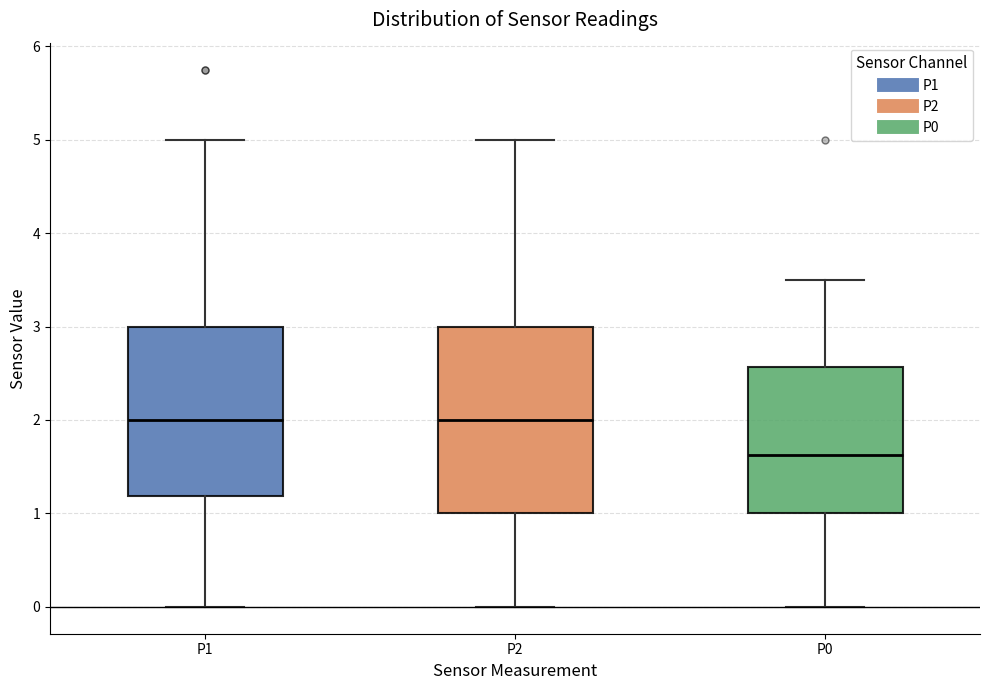

Reading left to right, transcribe this box plot: for each box, give where its median line is, the range the box spans, and where its two whiskers end, as read against the y-axis. The values are not printed on the chart, so give them approximately, as read against the axis.

P1: median 2.0, box 1.2 to 3.0, whiskers 0.0 to 5.0
P2: median 2.0, box 1.0 to 3.0, whiskers 0.0 to 5.0
P0: median 1.6, box 1.0 to 2.6, whiskers 0.0 to 3.5